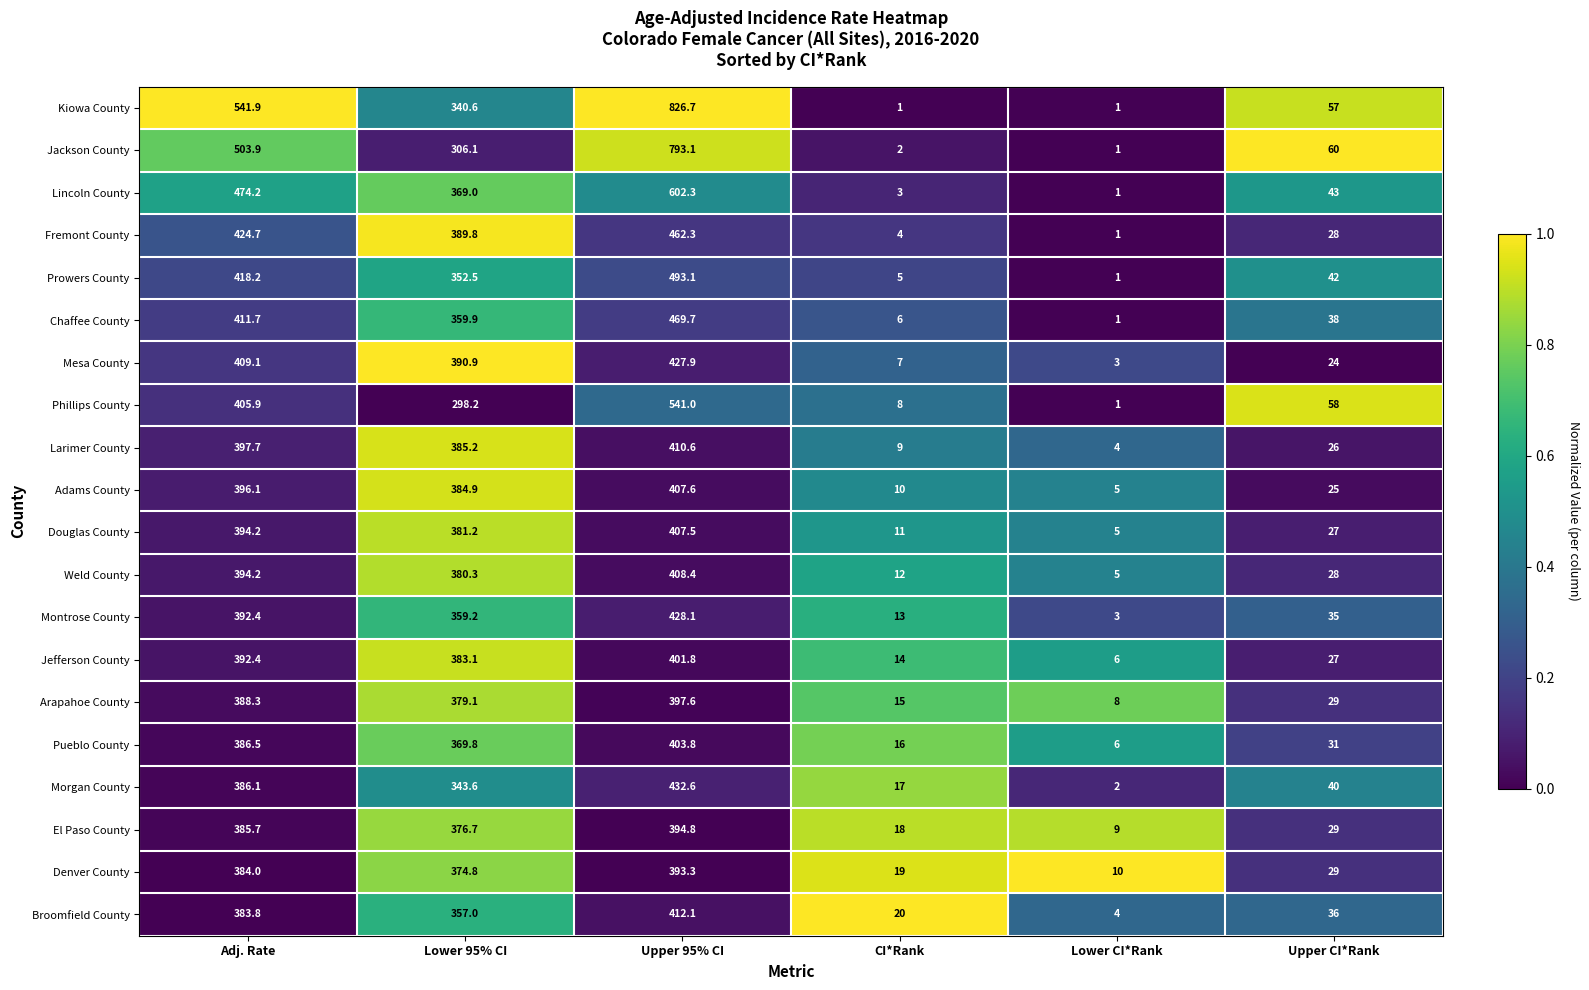

At Upper 95% CI, list the series in order from smallest to largest.

Denver County, El Paso County, Arapahoe County, Jefferson County, Pueblo County, Douglas County, Adams County, Weld County, Larimer County, Broomfield County, Mesa County, Montrose County, Morgan County, Fremont County, Chaffee County, Prowers County, Phillips County, Lincoln County, Jackson County, Kiowa County